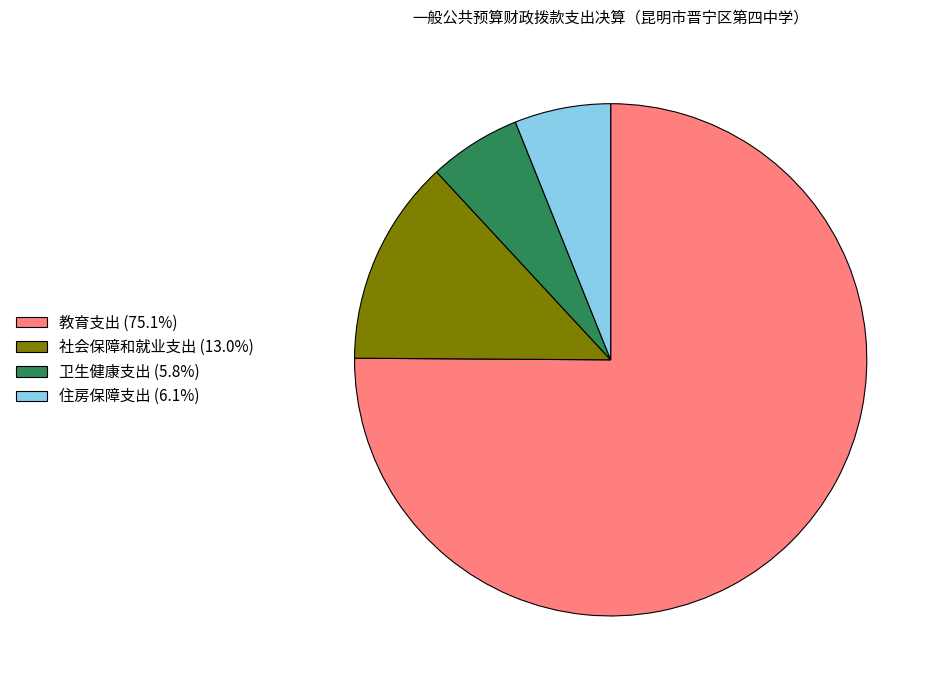

Is there any slice that represents more than half of the pie?

Yes